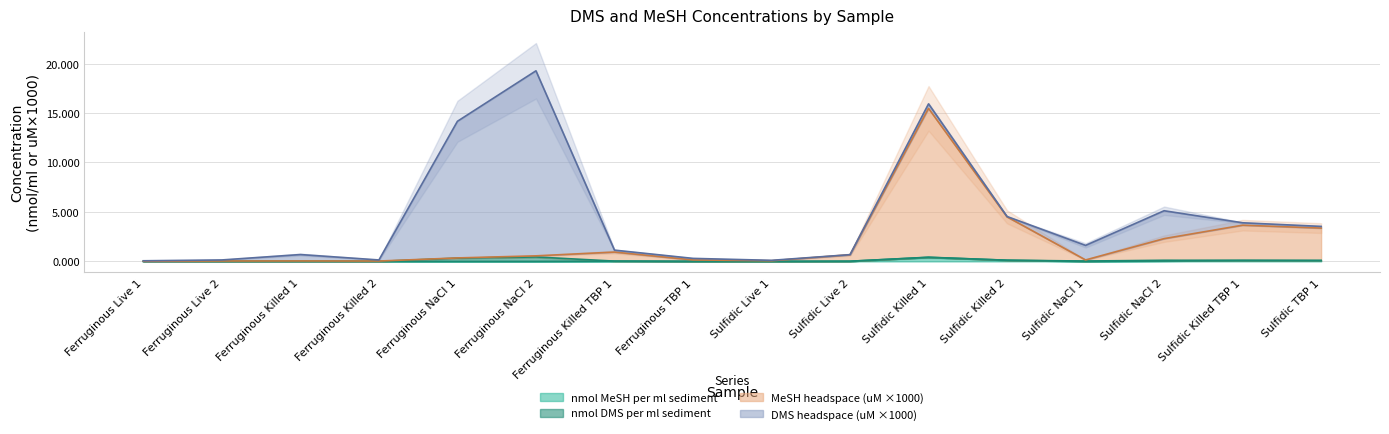

Does the chart display data point markers on the line(s)?

No